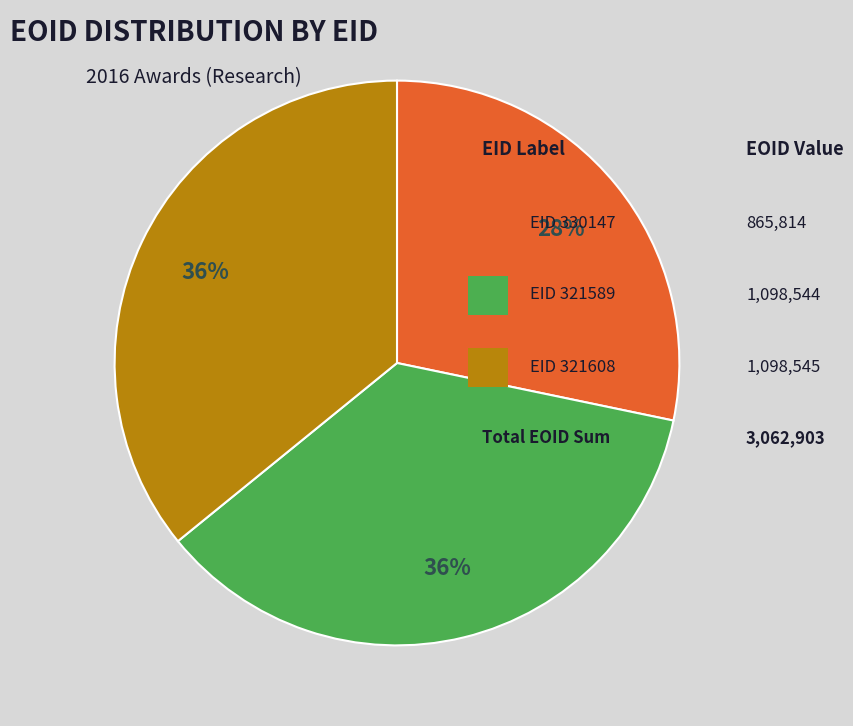

Is there a majority slice in this chart?

No